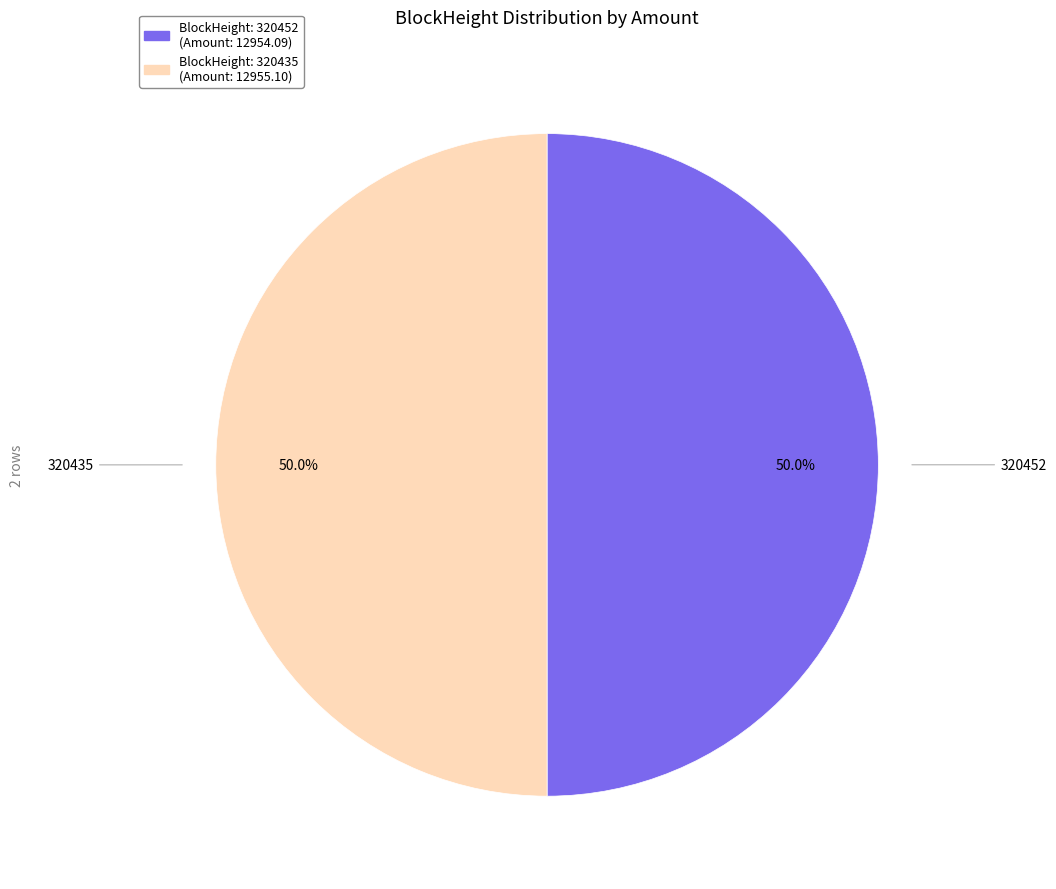

How many slices are in this pie chart?

2